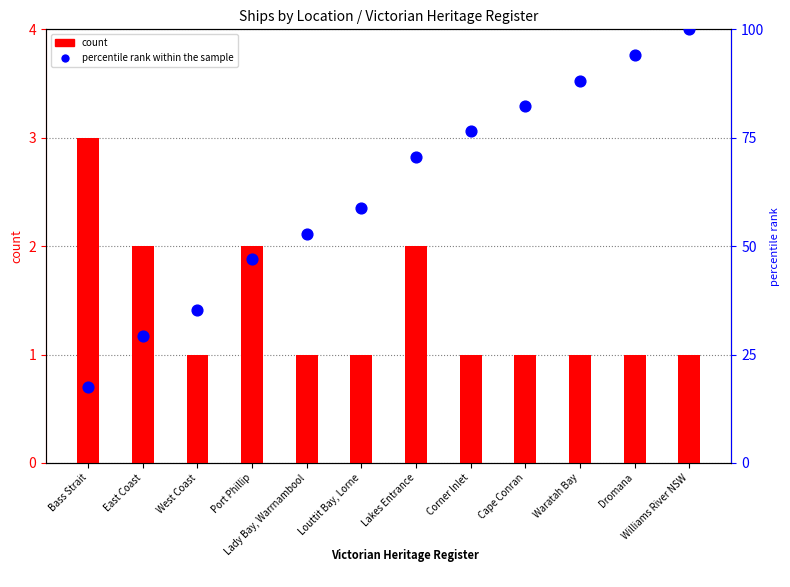

What are all the series names shown in the legend?

count, percentile rank within the sample